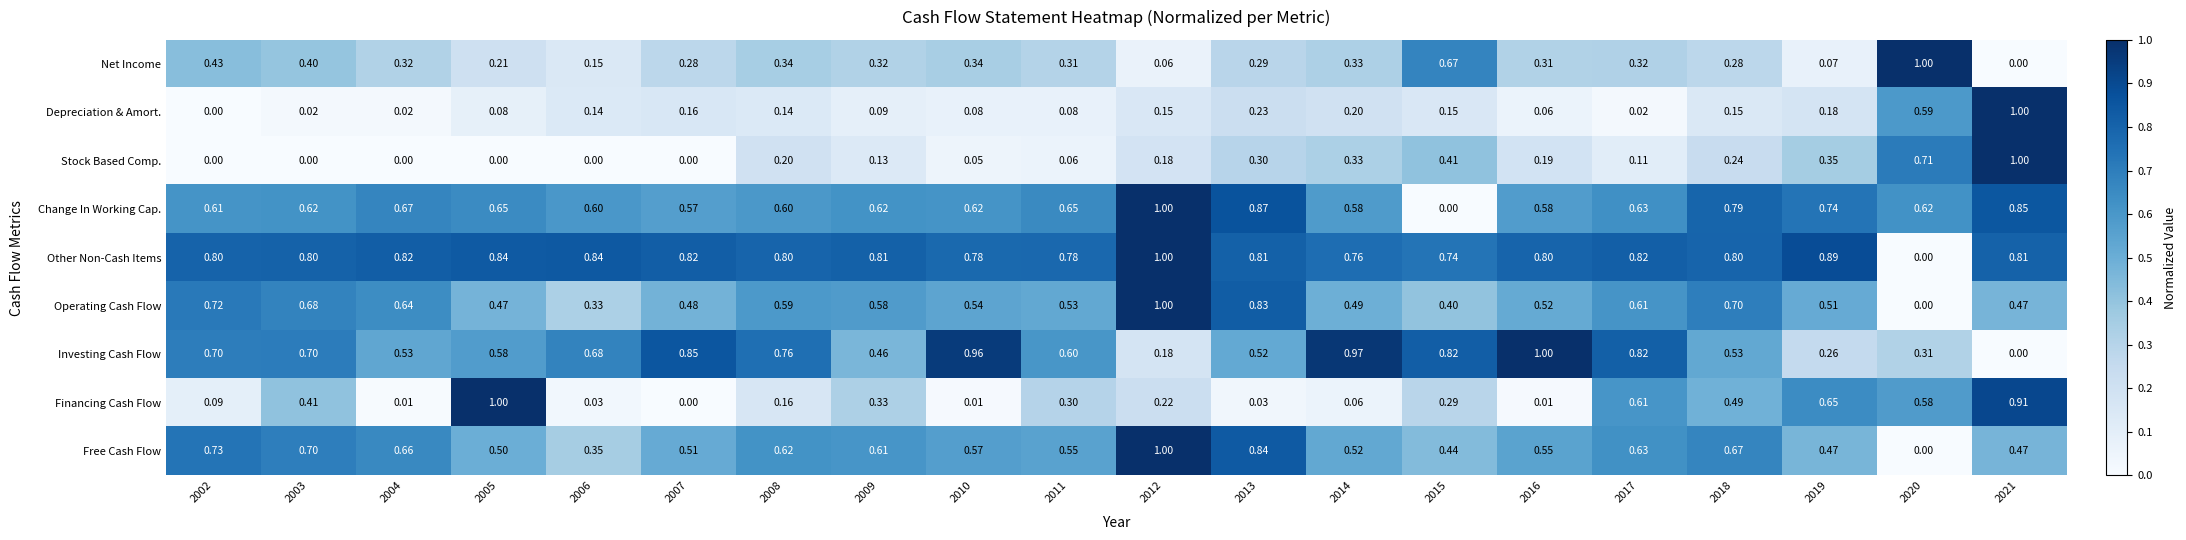

Rank the series at 2009 from lowest to highest value.

Depreciation & Amort., Stock Based Comp., Net Income, Financing Cash Flow, Investing Cash Flow, Operating Cash Flow, Free Cash Flow, Change In Working Cap., Other Non-Cash Items